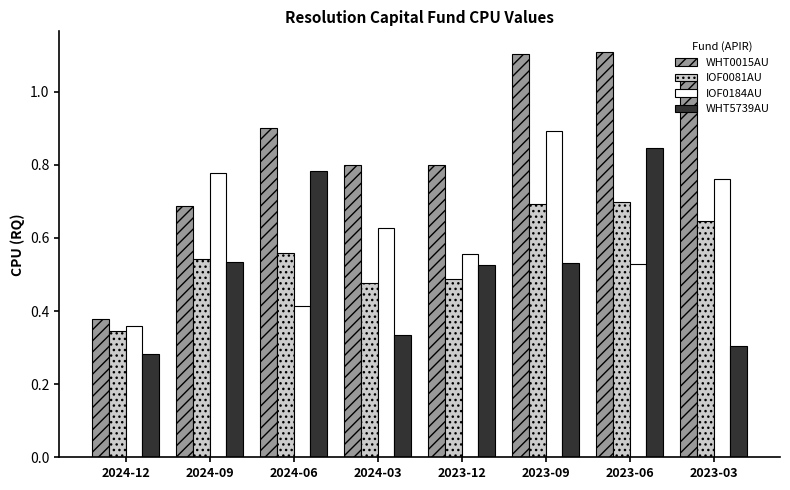

Which series has the largest total across all categories?

WHT0015AU